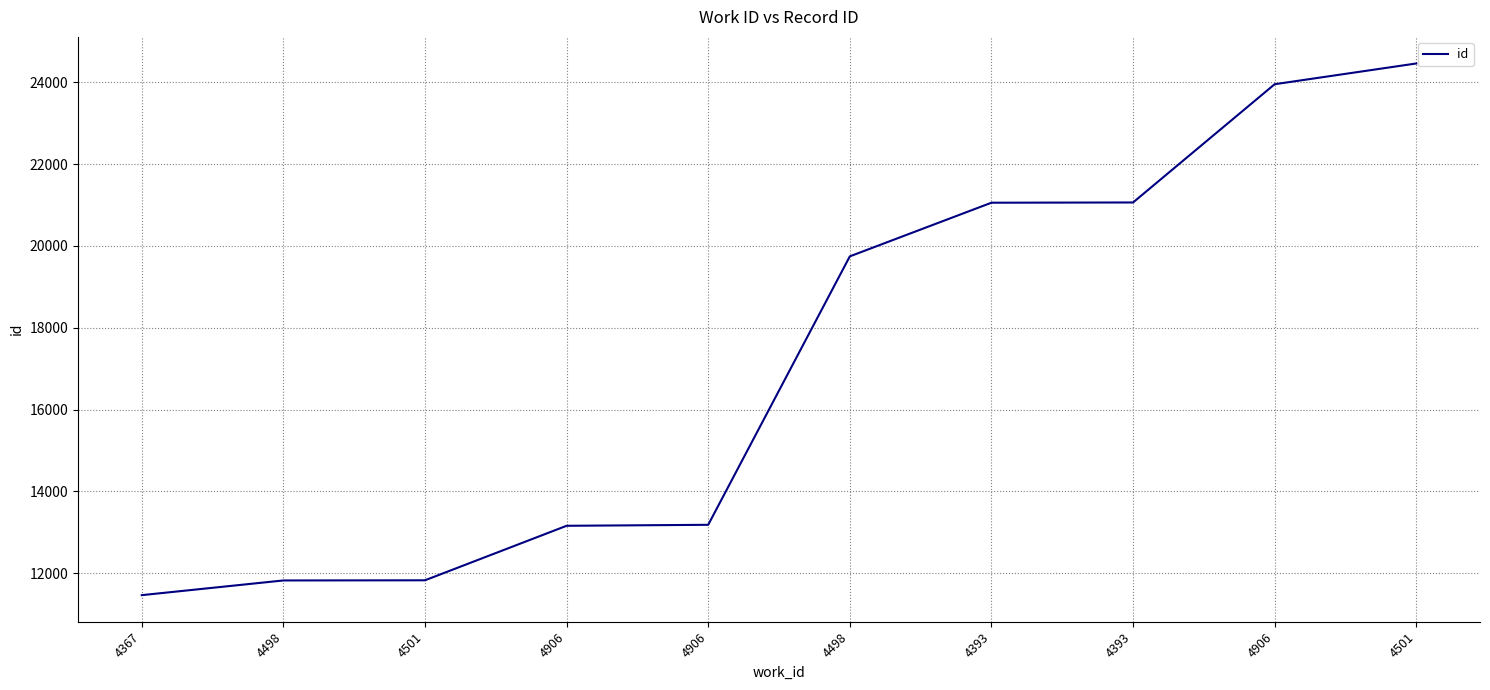

Does the chart display data point markers on the line(s)?

No